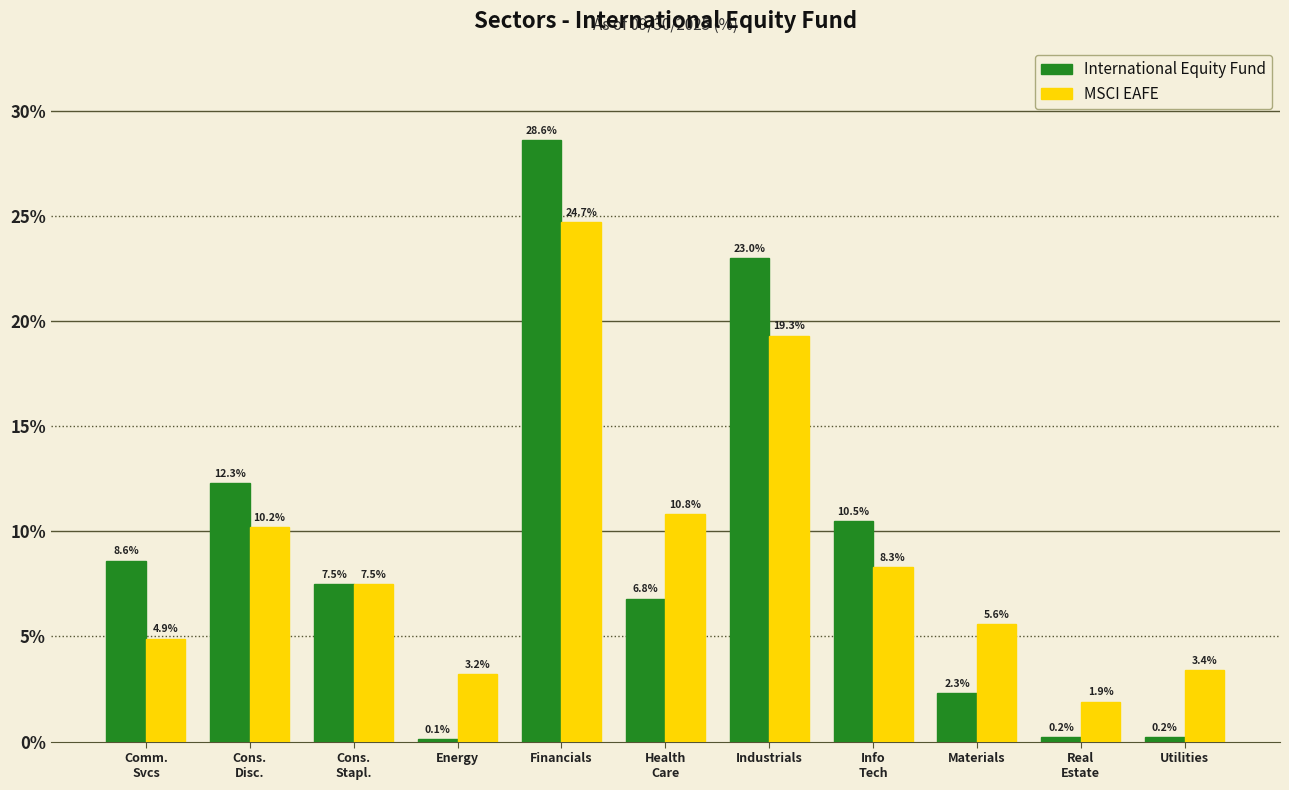

Reading left to right, transcribe all the data shown in this chart.

International Equity Fund: 8.6	12.3	7.5	0.1	28.6	6.8	23.0	10.5	2.3	0.2	0.2
MSCI EAFE: 4.9	10.2	7.5	3.2	24.7	10.8	19.3	8.3	5.6	1.9	3.4